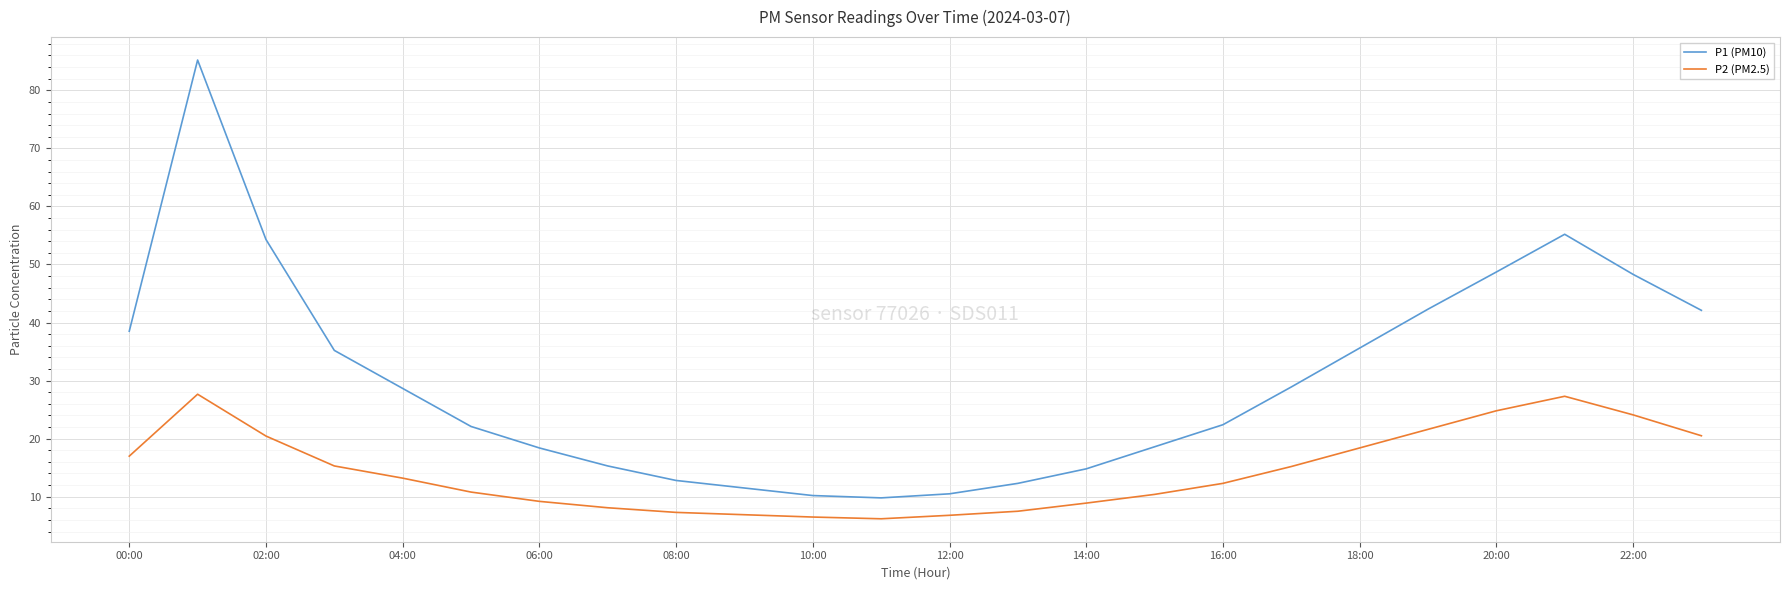

At how many categories does at least one series exceed 45?

5